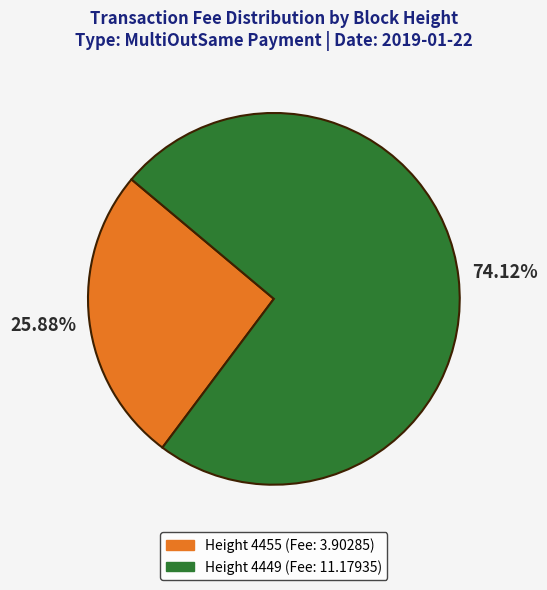

Is there any slice that represents more than half of the pie?

Yes